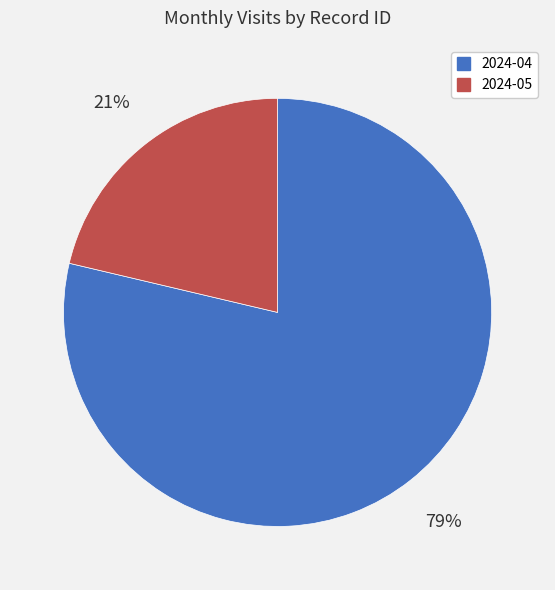

Is there any slice that represents more than half of the pie?

Yes